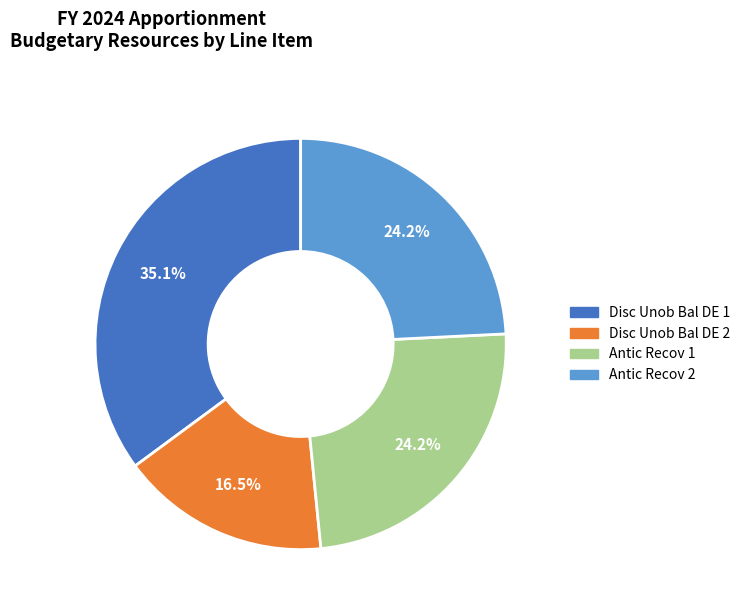

Does any single category account for the majority?

No